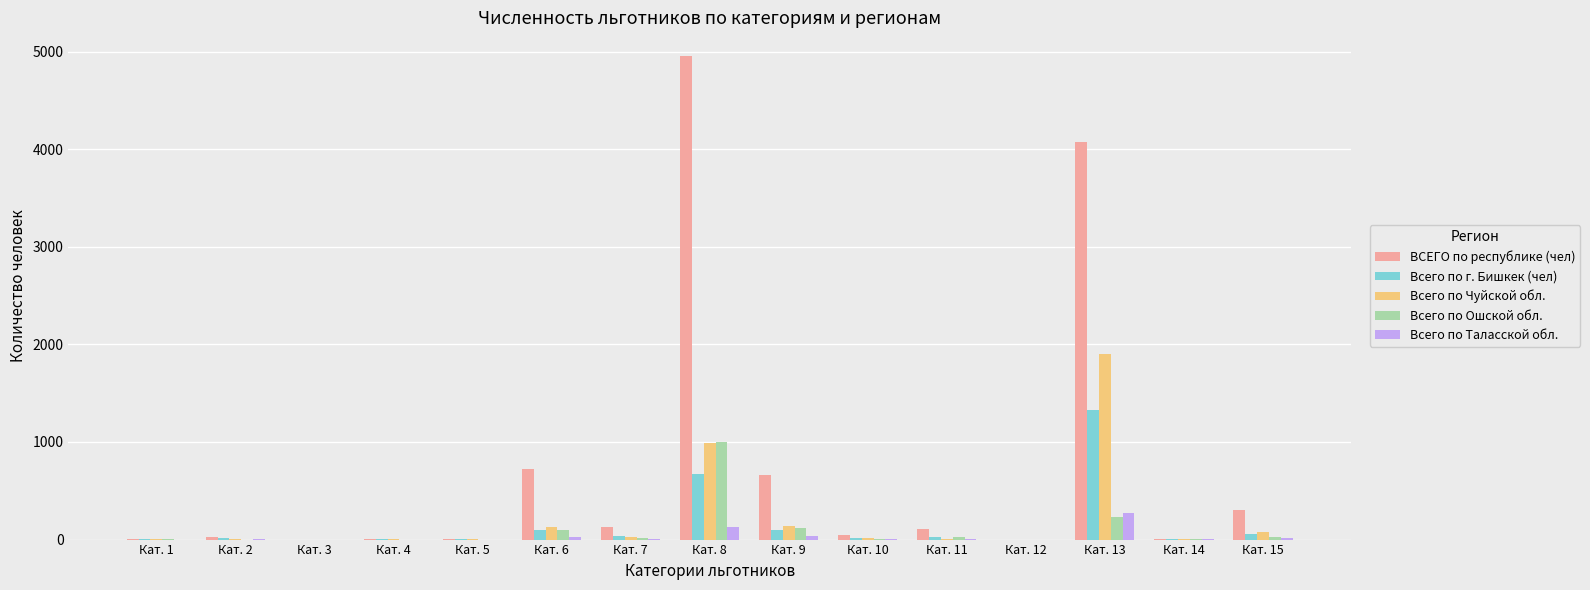

Is it true that Всего по Чуйской обл. equals 0 at Кат. 12?

True